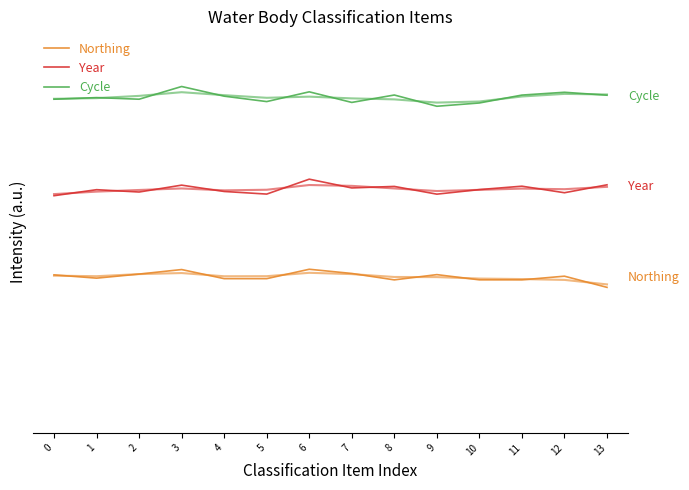

What is the average value of the Year series?

0.9